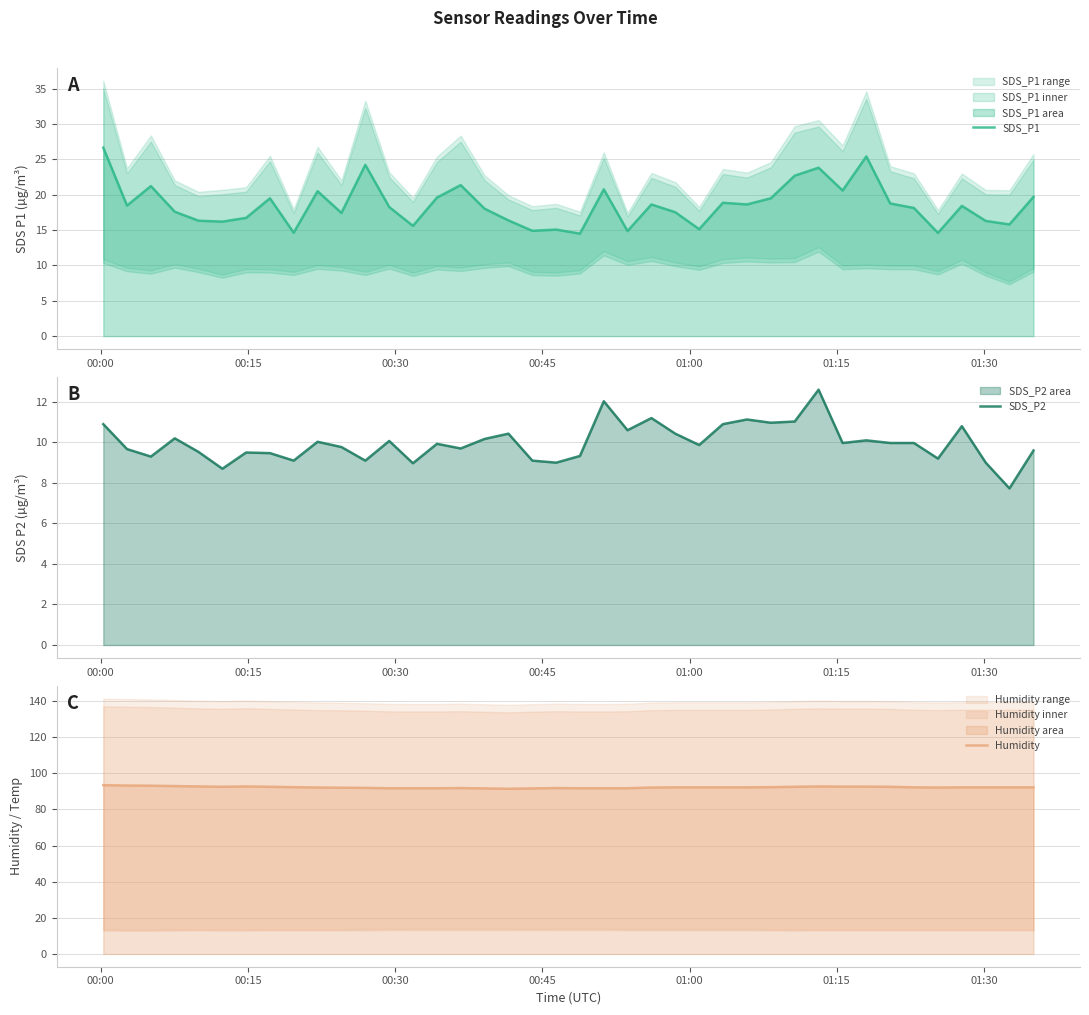

True or false: SDS_P1 and Humidity intersect in this chart.

False